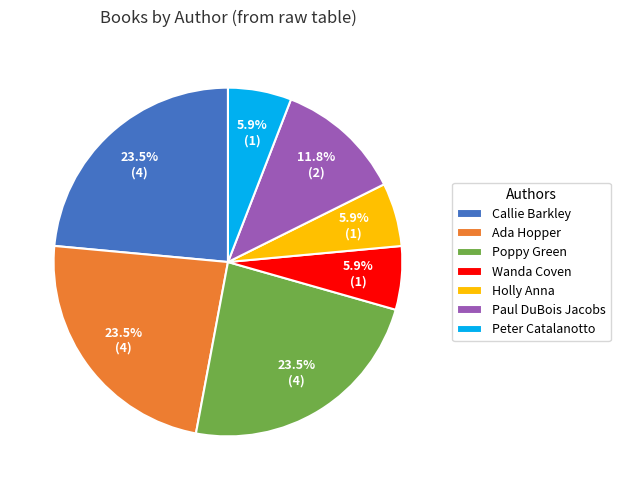

Does any single category account for the majority?

No